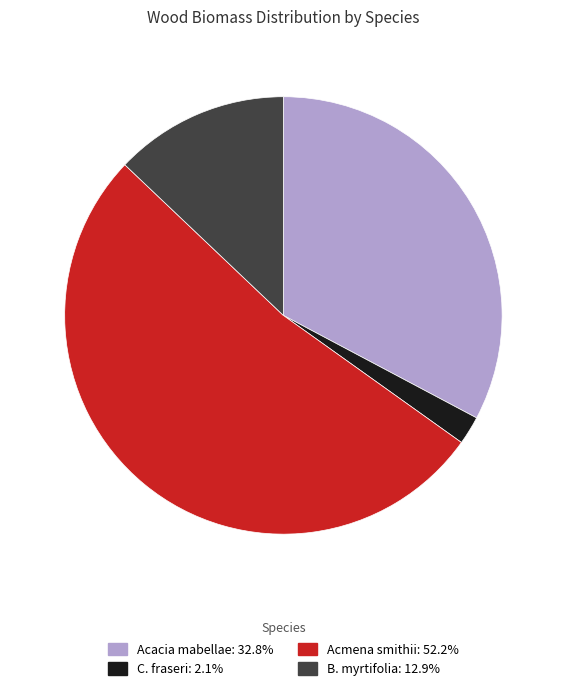

Does any single category account for the majority?

Yes